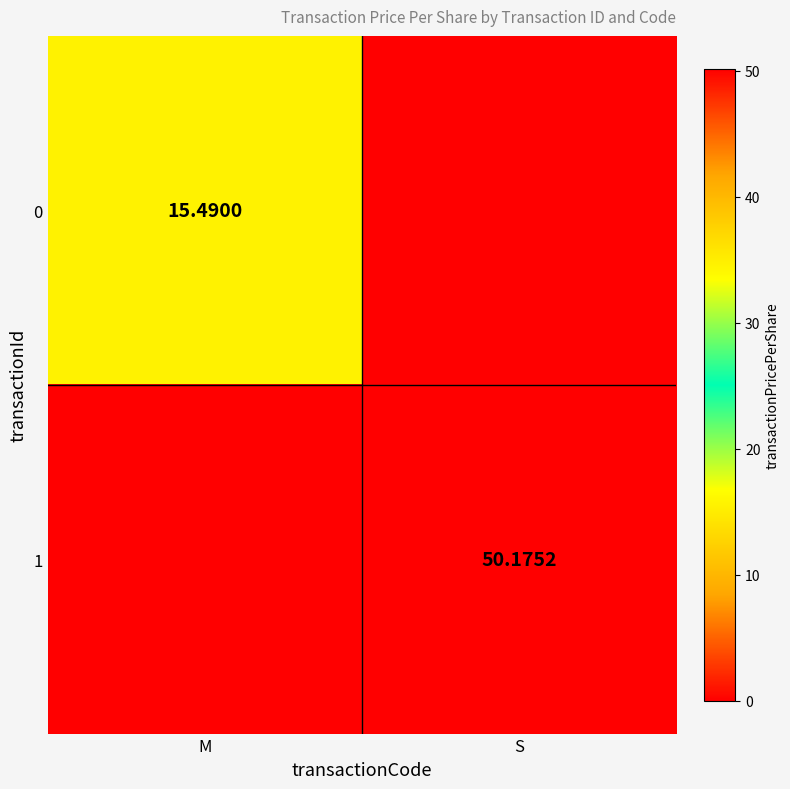

Is the value of 0 at M greater than the value of 1 at S?

No